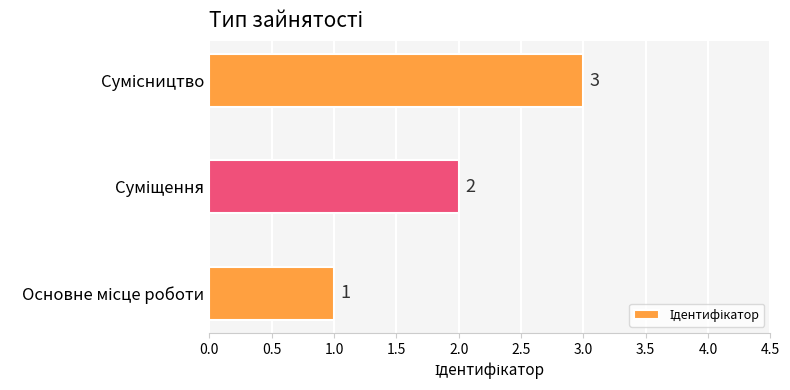

What is the difference between the maximum and minimum values?

2